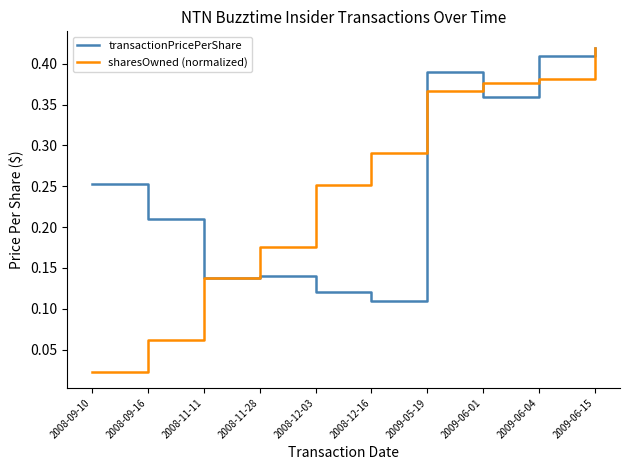

What are all the series names shown in the legend?

transactionPricePerShare, sharesOwned (normalized)